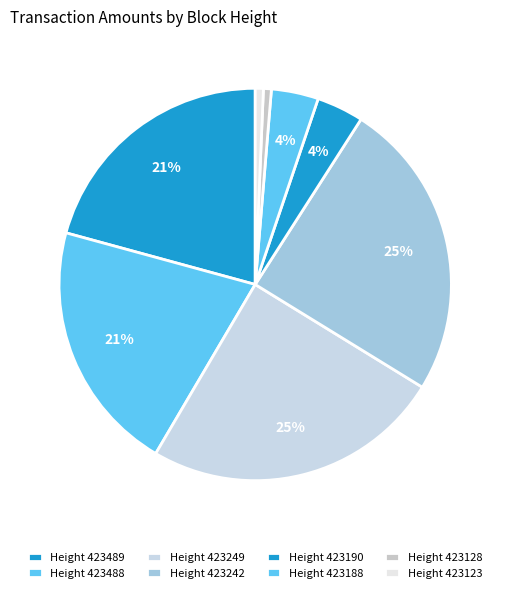

How many segments does this pie chart have?

8